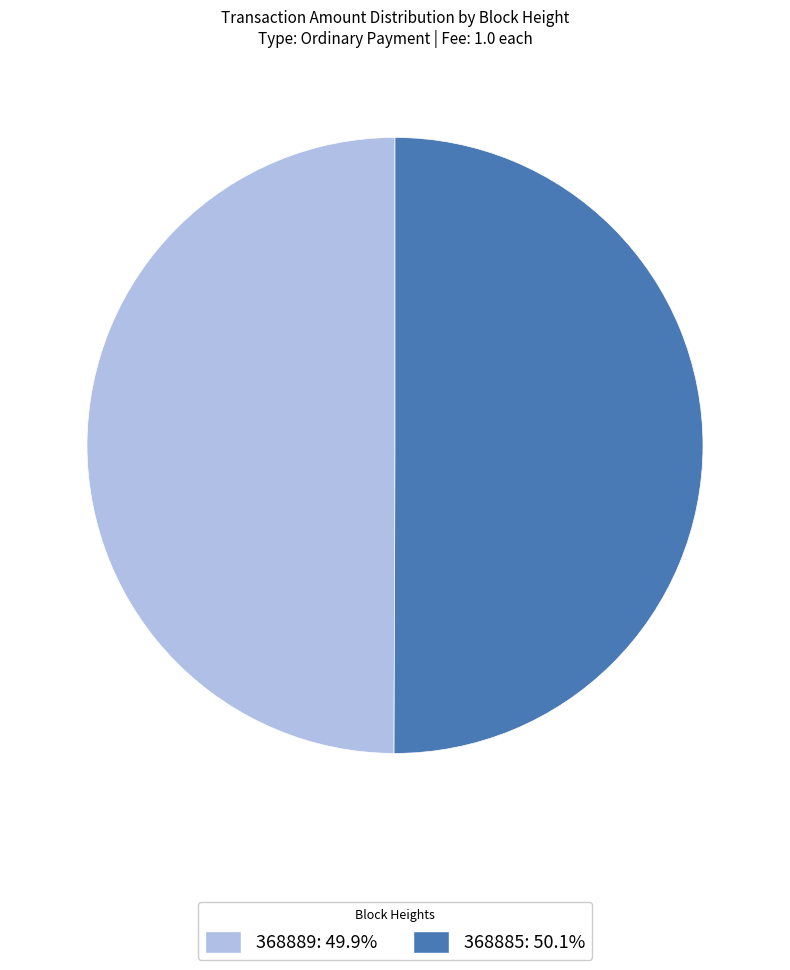

What is the ratio of the value at 368889: 49.9% to the value at 368885: 50.1%?

1.0